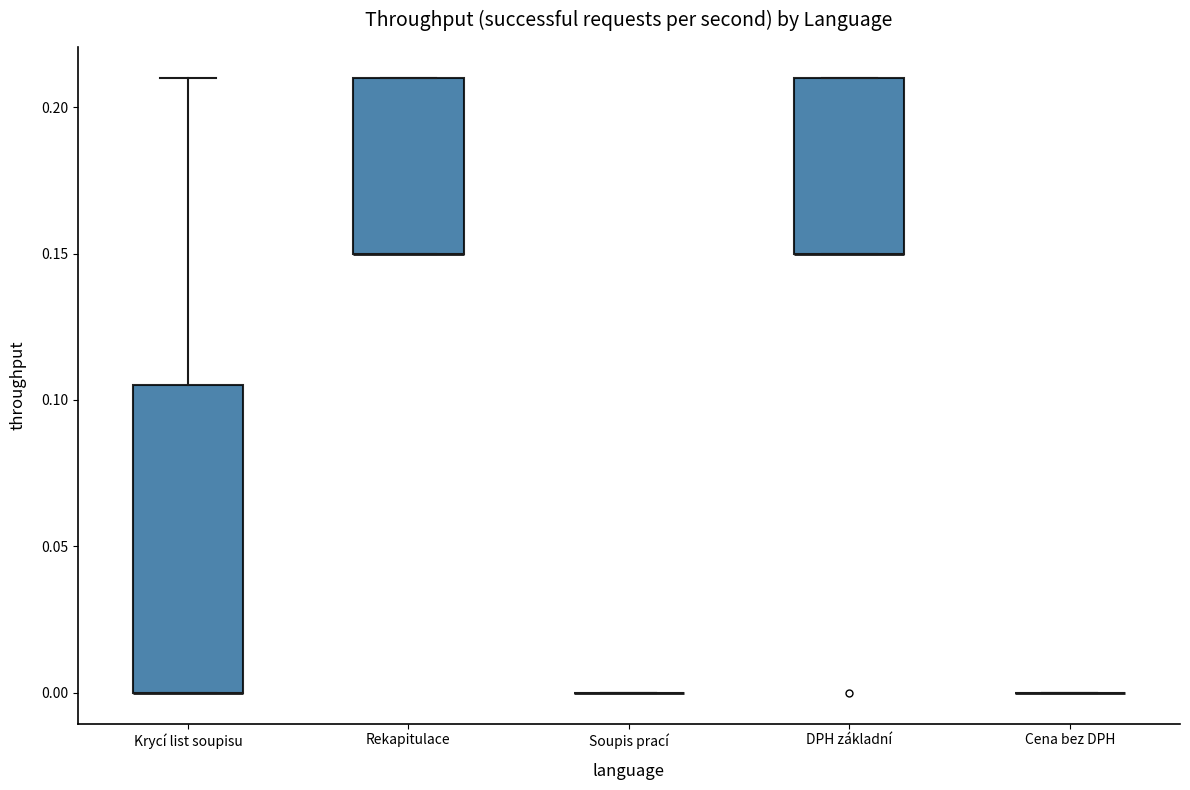

Comparing the boxes themselves (not the whiskers), which one is the tallest?

Krycí list soupisu